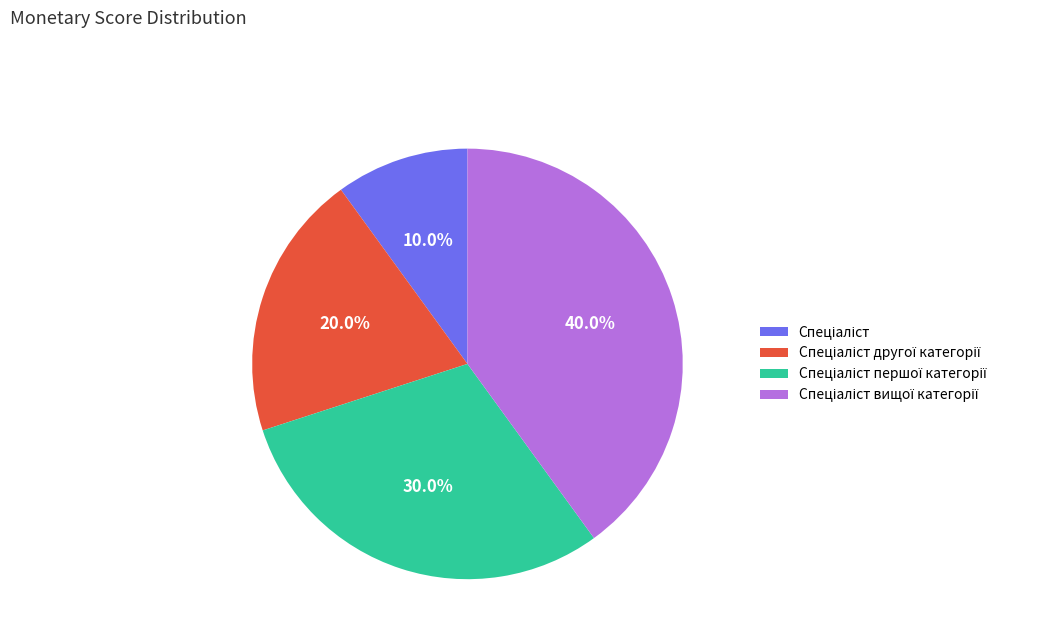

How many slices are in this pie chart?

4